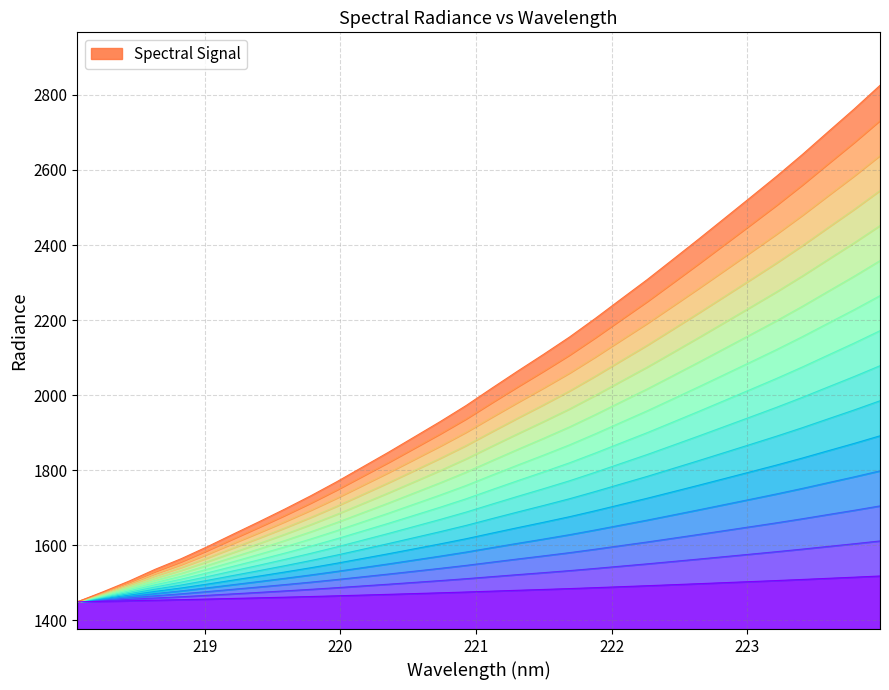

List the labels in order of value, largest first.

223.9802, 223.7895, 223.5987, 223.408, 223.2172, 223.0264, 222.8355, 222.6447, 222.4538, 222.263, 222.0721, 221.8812, 221.6902, 221.4993, 221.3083, 221.1174, 220.9264, 220.7354, 220.5444, 220.3533, 220.1623, 219.9712, 219.7801, 219.589, 219.3979, 219.2067, 219.0156, 218.8244, 218.6332, 218.442, 218.2508, 218.0596